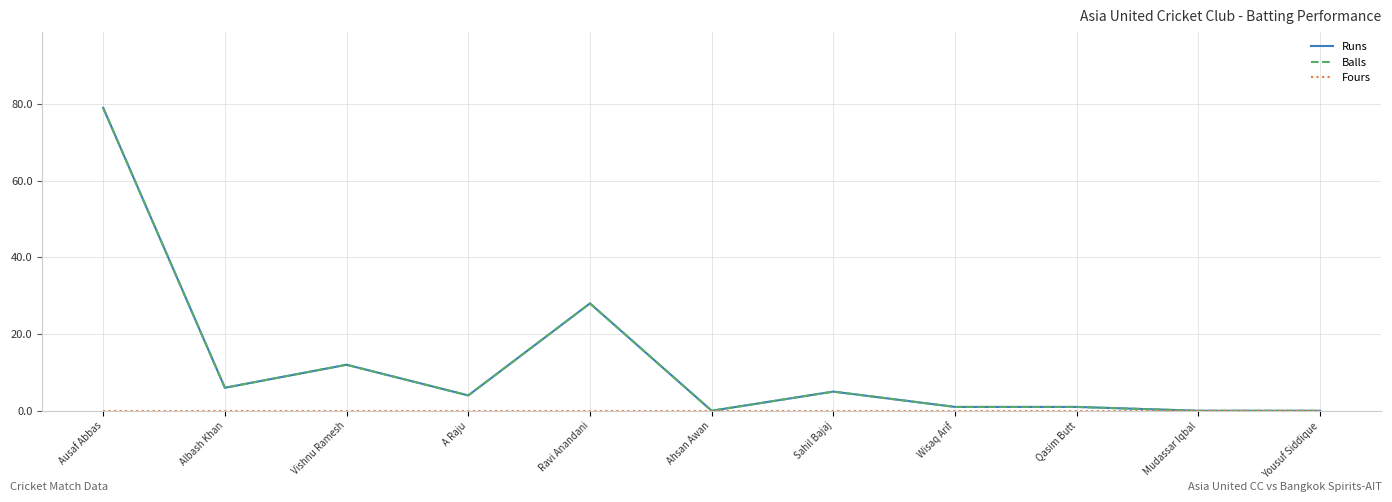

True or false: Fours and Runs cross at least once.

False